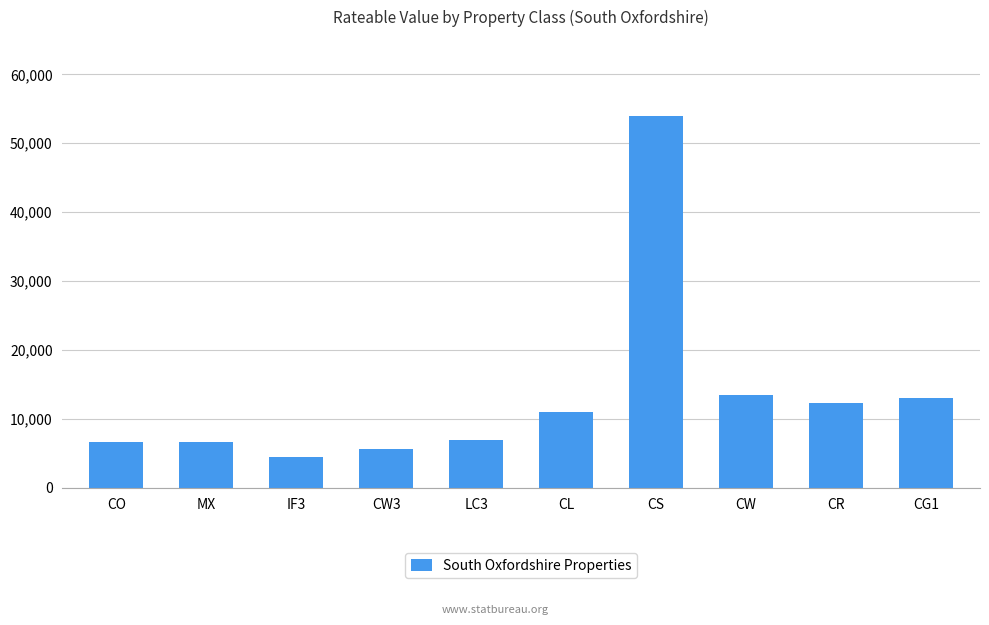

What is the change in value from IF3 to CS?

+49500